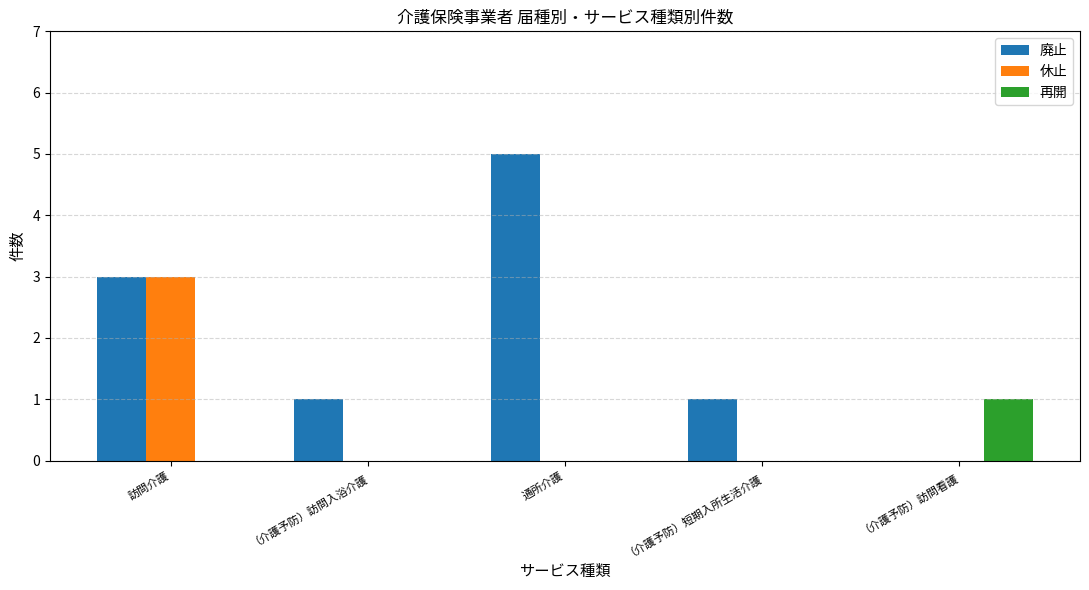

Reading left to right, extract all data points from this chart.

廃止: 訪問介護=3	（介護予防）訪問入浴介護=1	通所介護=5	（介護予防）短期入所生活介護=1	（介護予防）訪問看護=0
休止: 訪問介護=3	（介護予防）訪問入浴介護=0	通所介護=0	（介護予防）短期入所生活介護=0	（介護予防）訪問看護=0
再開: 訪問介護=0	（介護予防）訪問入浴介護=0	通所介護=0	（介護予防）短期入所生活介護=0	（介護予防）訪問看護=1